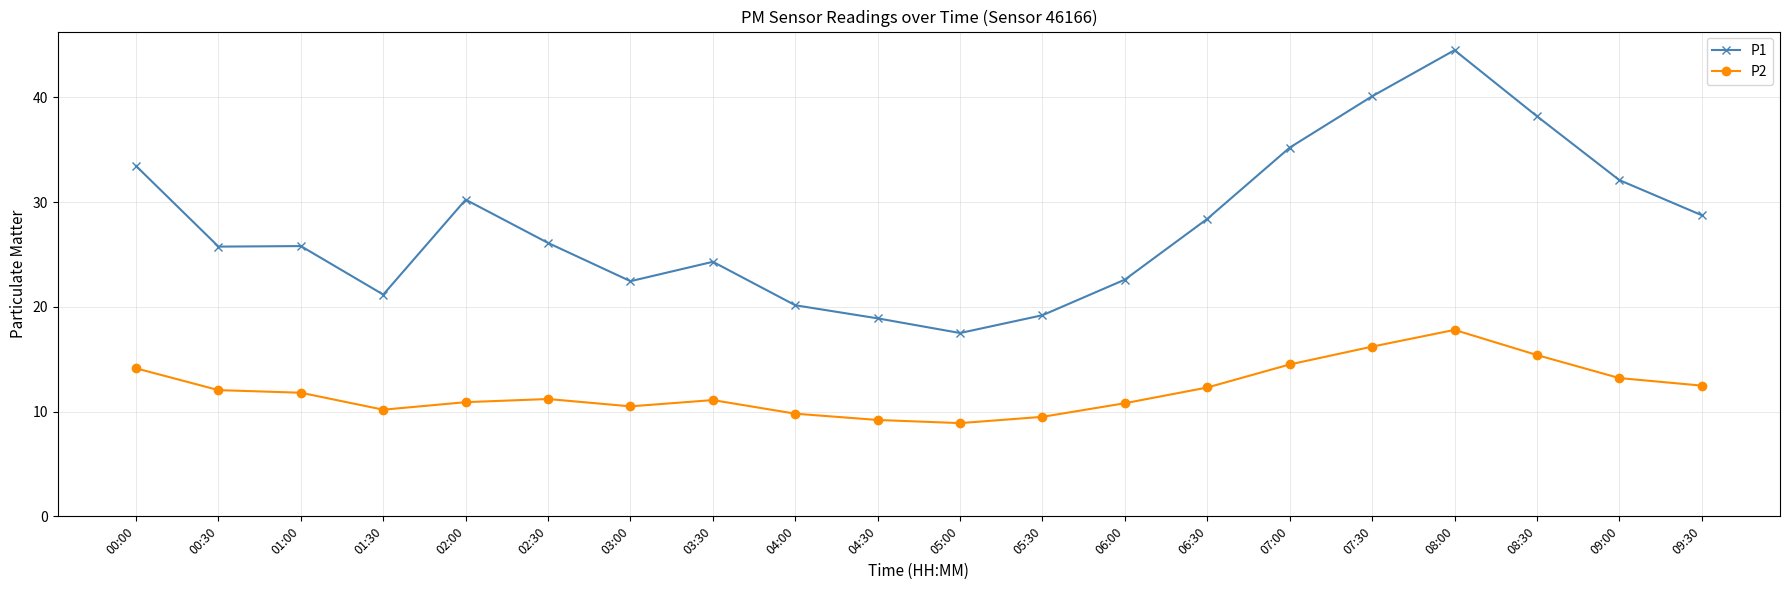

What is the label of the 2nd point from the right?

09:00